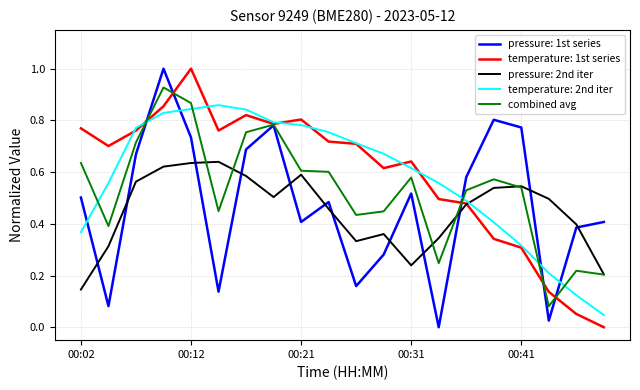

True or false: pressure: 2nd iter and pressure: 1st series intersect in this chart.

True